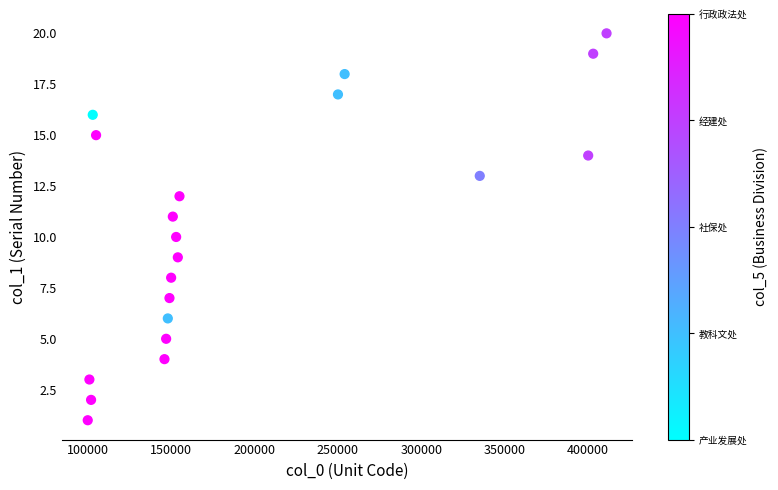

What is the range of X values (max minus min)?

311000